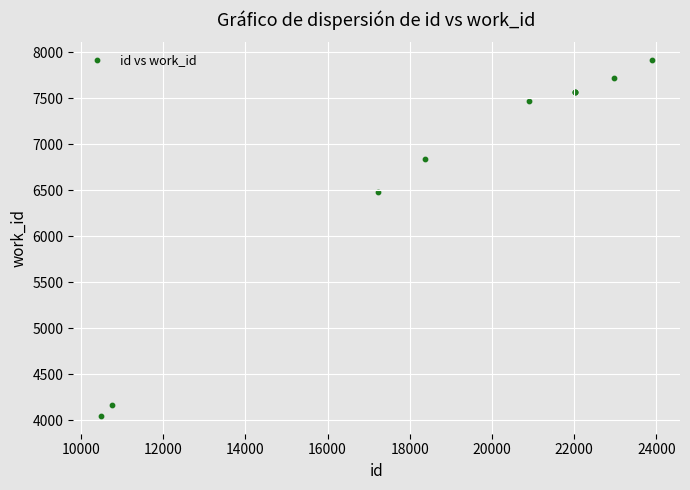

What Y value in the scatter plot is closest to 5980?

6478